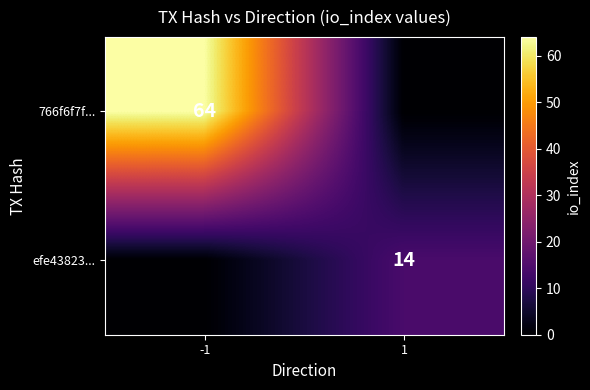

Is it true that efe43823... equals 14 at 1?

True